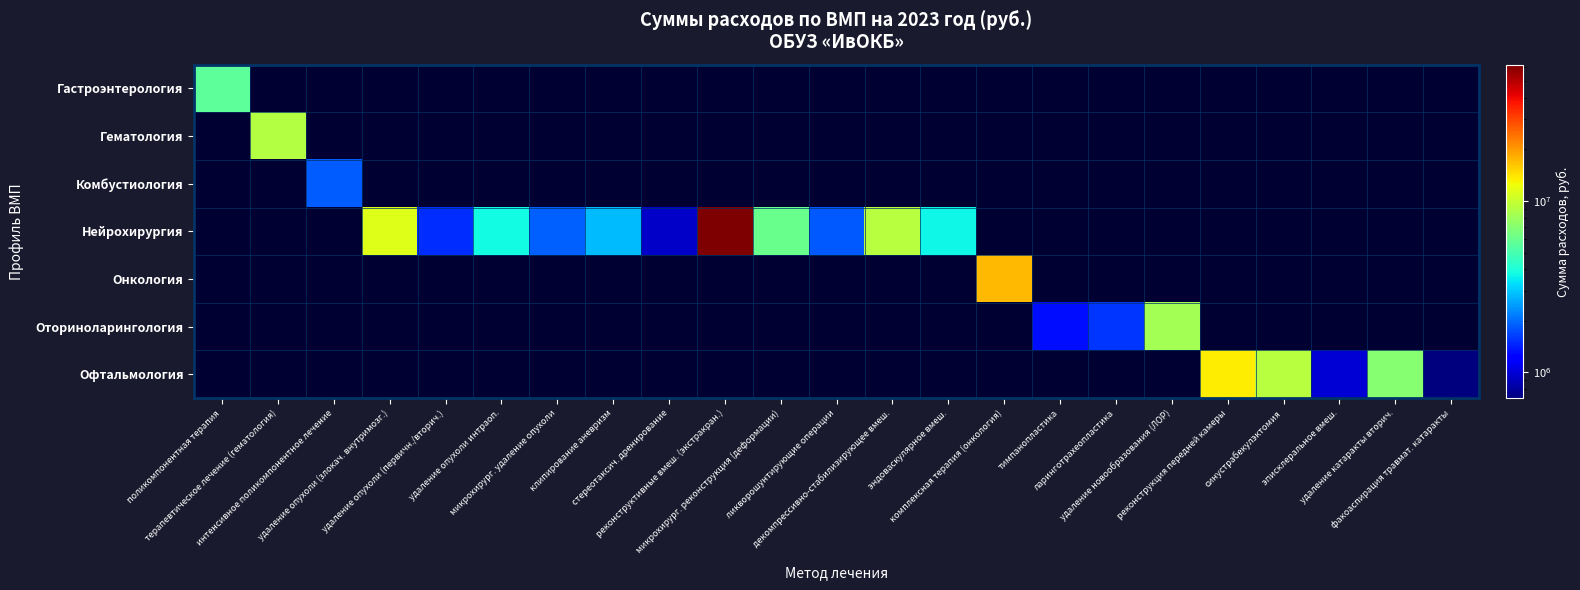

How many categories are shown in the chart?

23